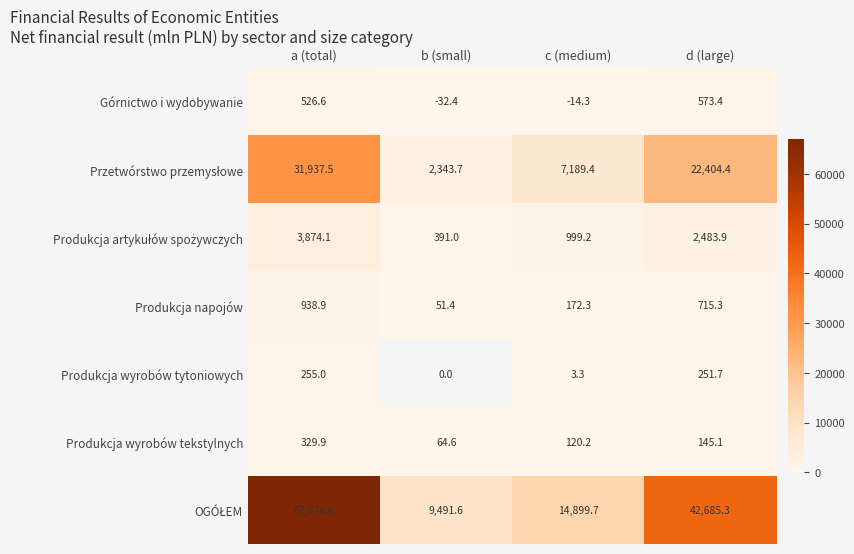

What is the highest value of the Produkcja wyrobów tekstylnych series?

329.9